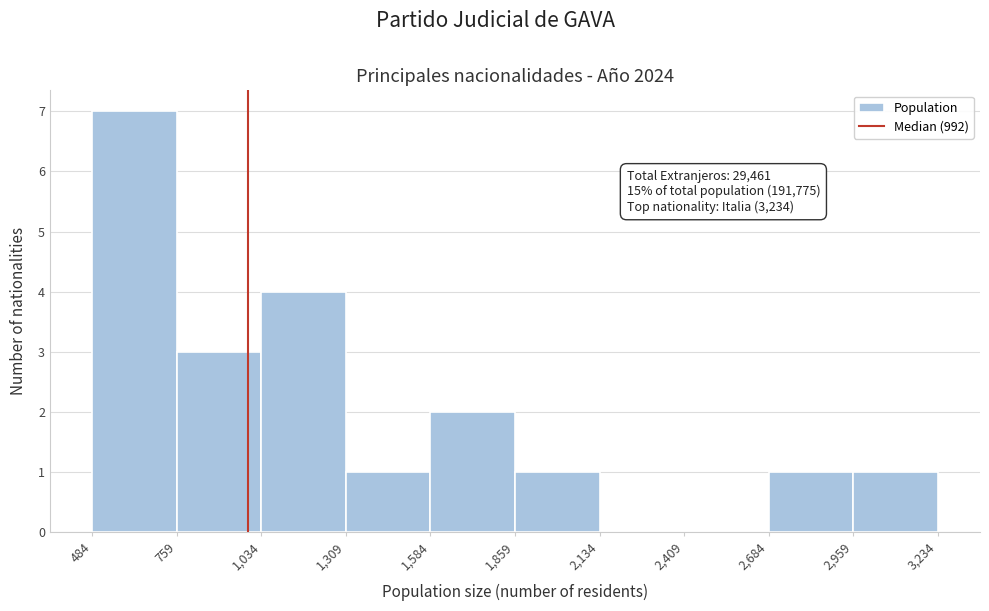

Which range on the x-axis has the tallest bar?

484 to 759